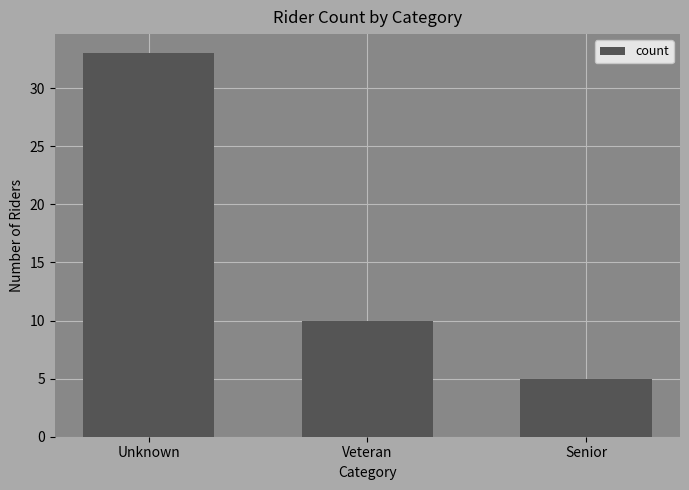

What is the value of the 2nd bar from the left?

10